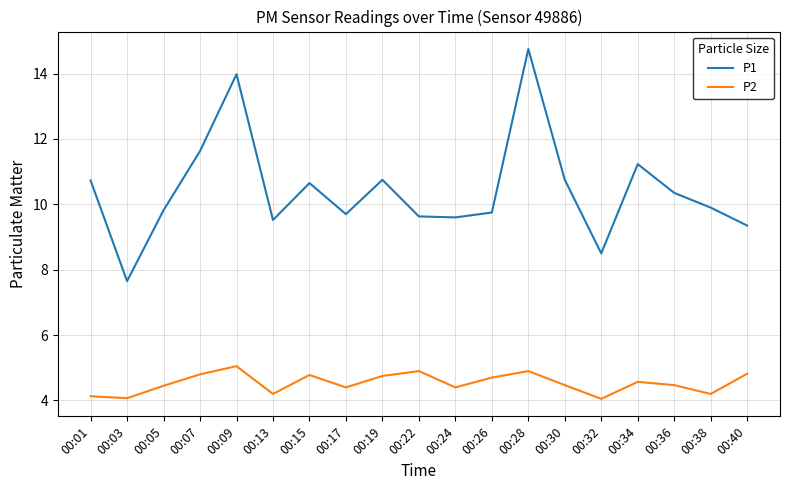

At which category is the sum across all series the highest?

00:28